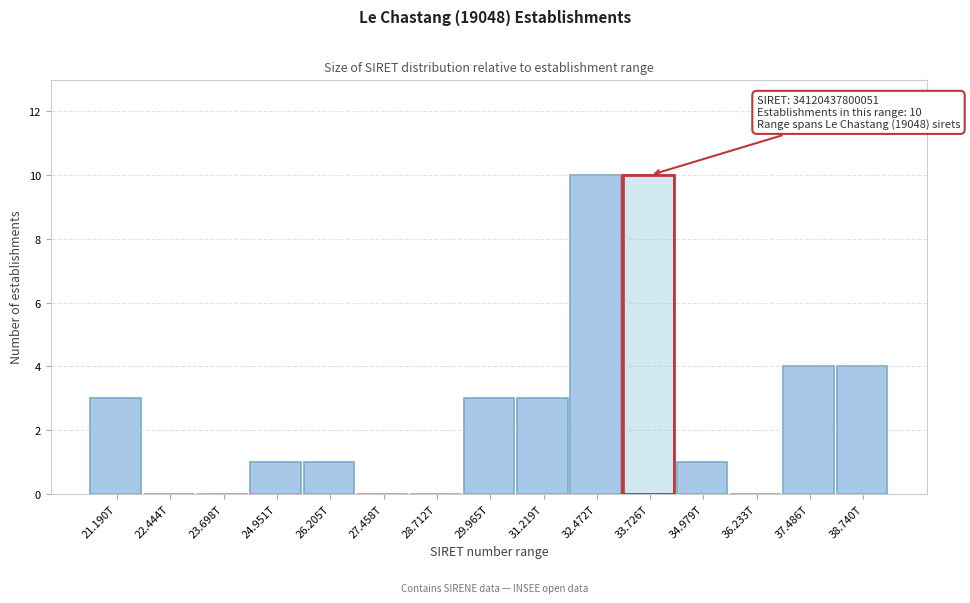

Reading left to right, list all the values displayed in this chart.

21.190T=3	22.444T=0	23.698T=0	24.951T=1	26.205T=1	27.458T=0	28.712T=0	29.965T=3	31.219T=3	32.472T=10	33.726T=10	34.979T=1	36.233T=0	37.486T=4	38.740T=4